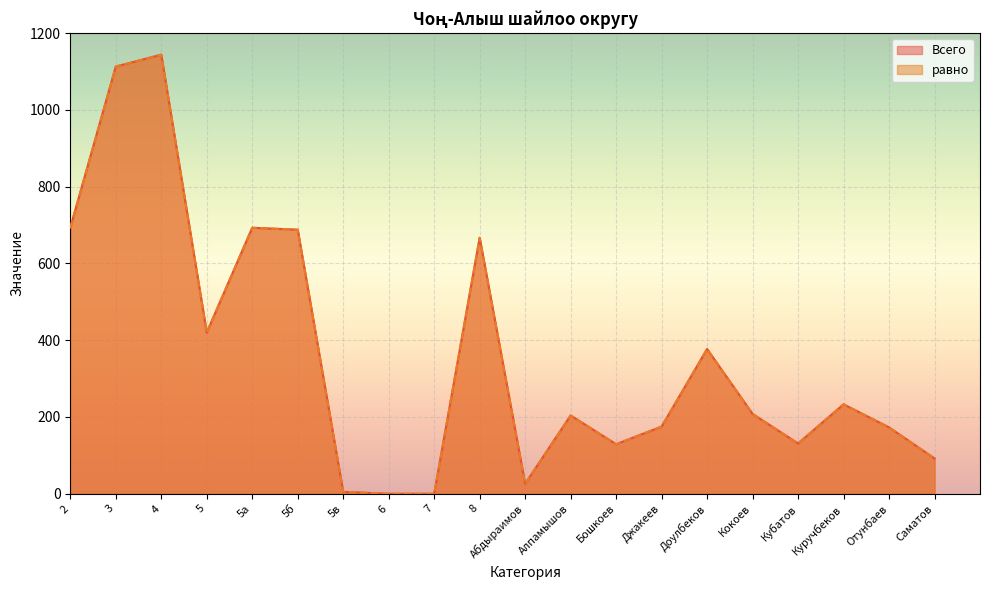

Rank the categories by равно value from highest to lowest.

4, 3, 2, 5а, 5б, 8, 5, Доулбеков, Куручбеков, Кокоев, Алпамышов, Джакеев, Отунбаев, Кубатов, Бошкоев, Саматов, Абдыраимов, 5в, 6, 7